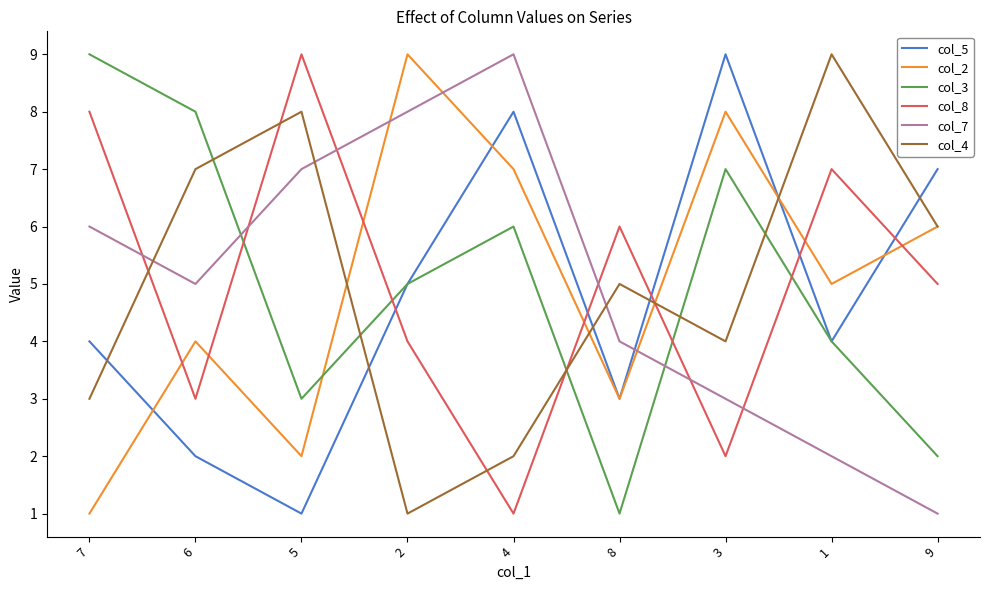

True or false: col_2 has a value of 6 at 9.

True